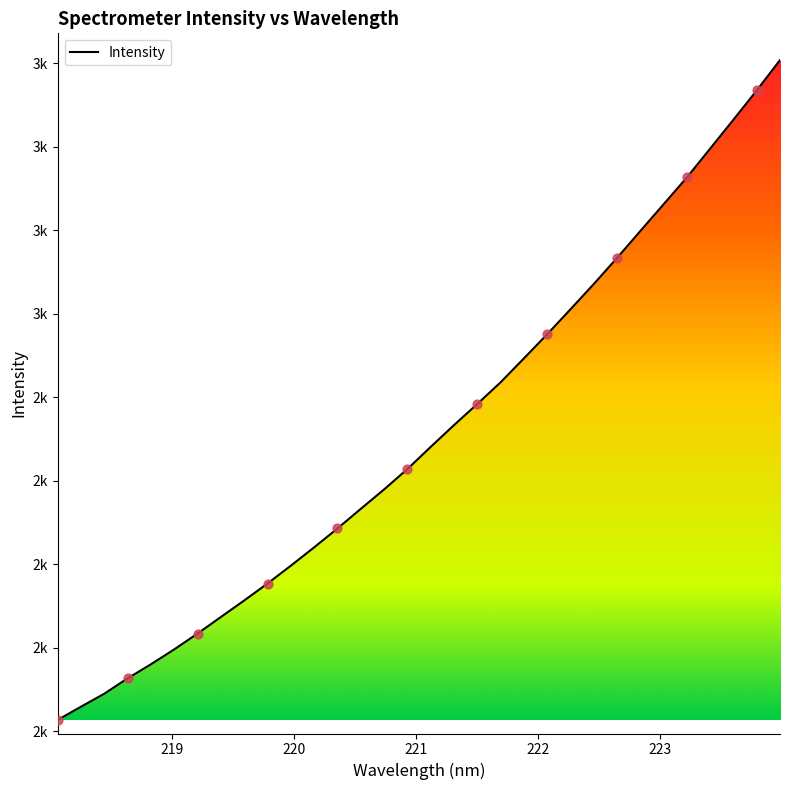

Approximately how many times larger is the value at 221.3083 compared to 222.4538?

0.9